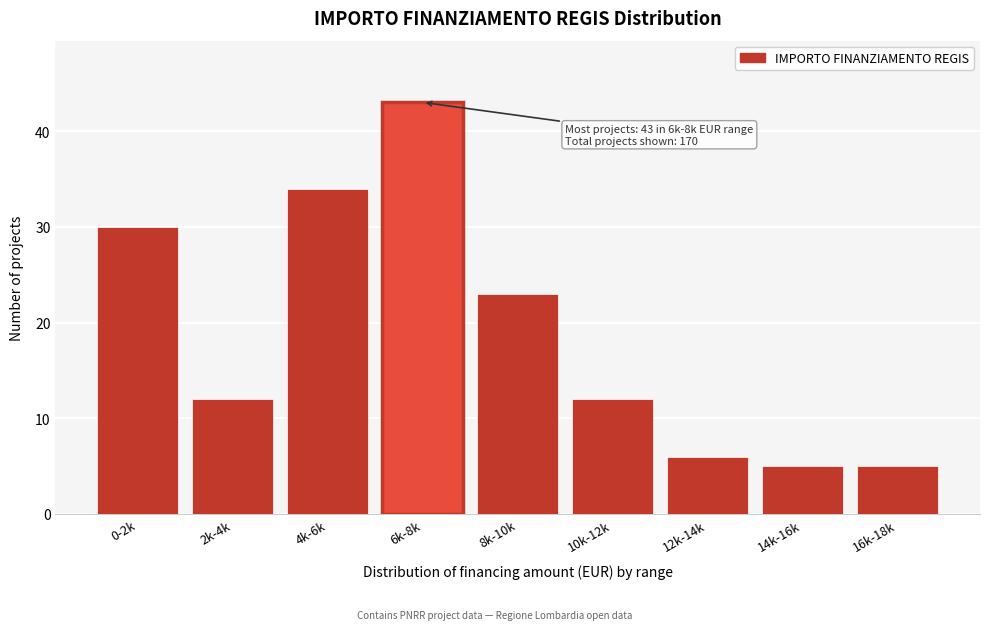

Reading left to right, extract all data points from this chart.

0-2k=30	2k-4k=12	4k-6k=34	6k-8k=43	8k-10k=23	10k-12k=12	12k-14k=6	14k-16k=5	16k-18k=5